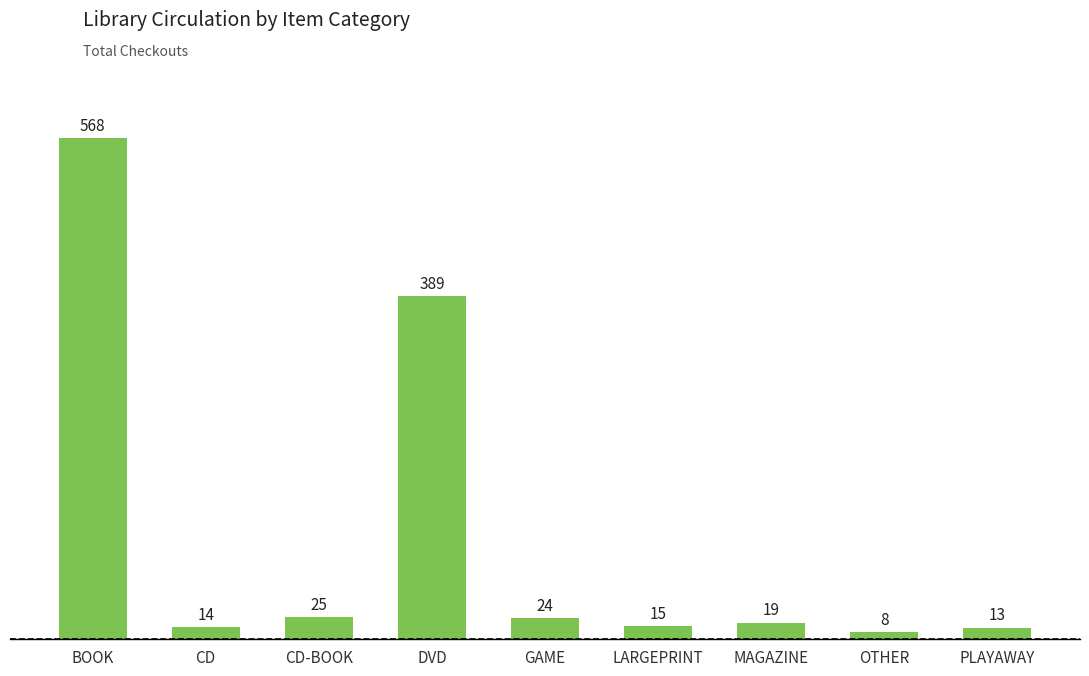

True or false: the data shows 389 at DVD.

True